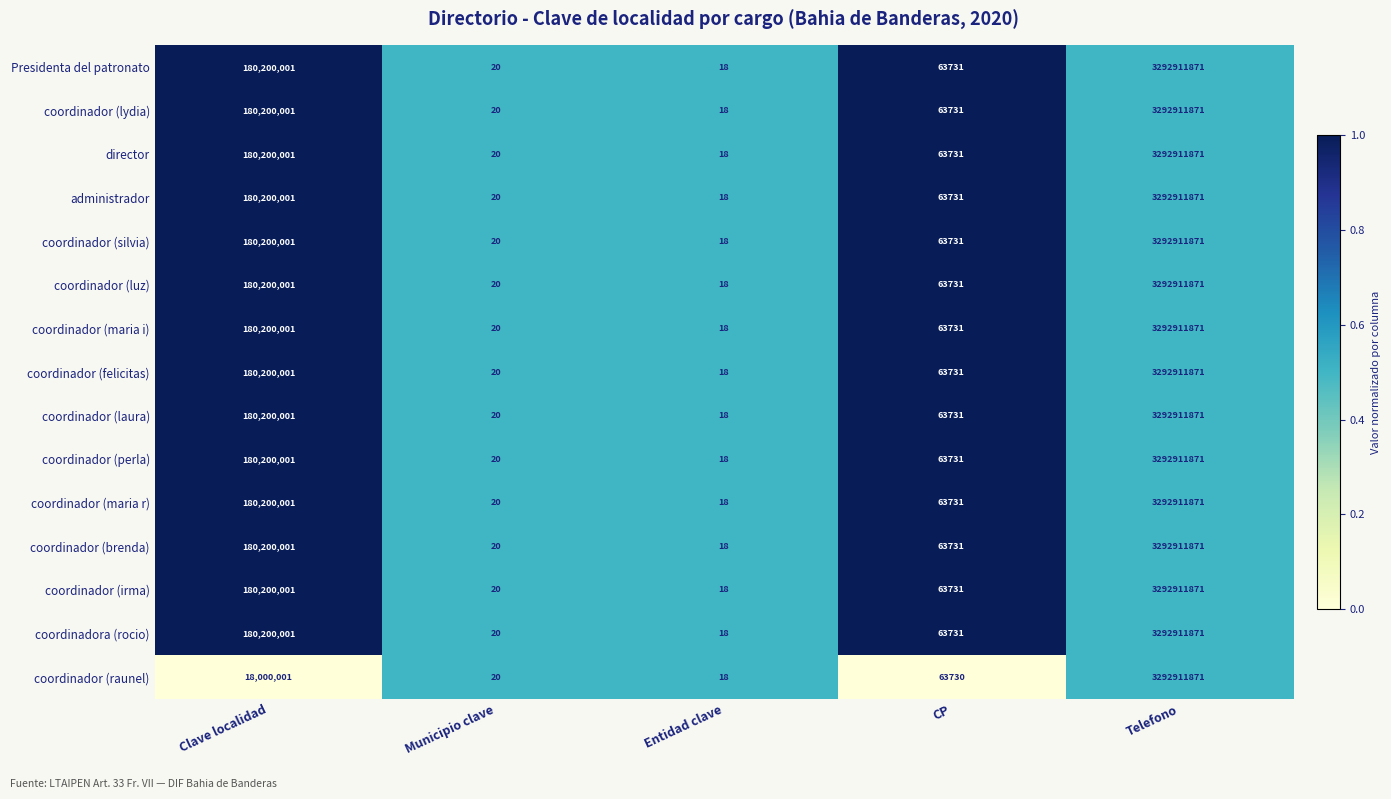

How many series are shown in this chart?

15